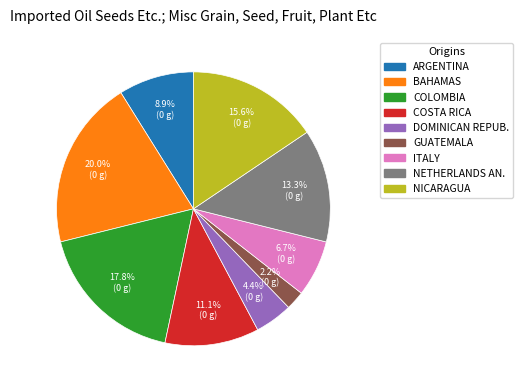

Is there any slice that represents more than half of the pie?

No